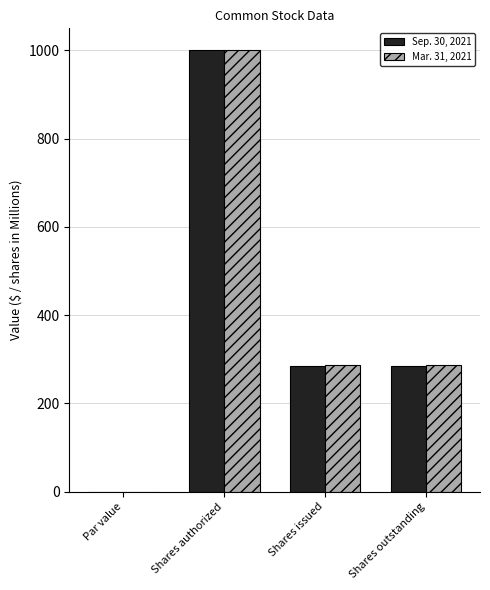

True or false: Sep. 30, 2021 has a value of 464.3 at Shares authorized.

False